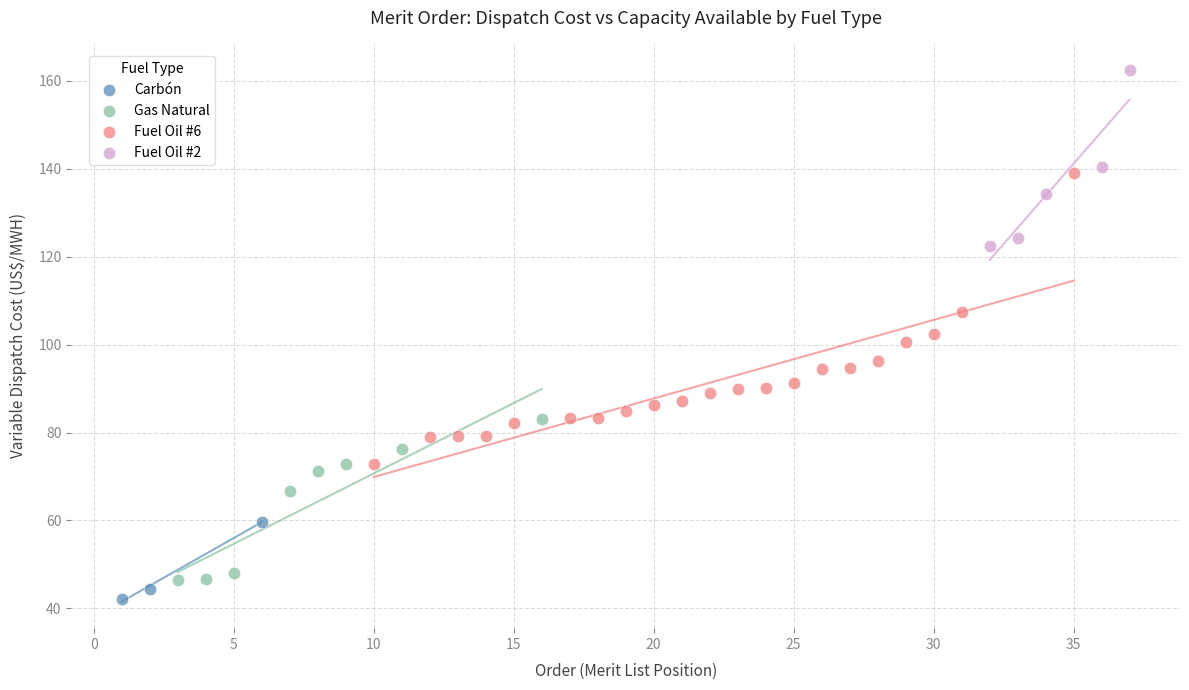

Which series reaches the maximum Y coordinate?

Fuel Oil #2